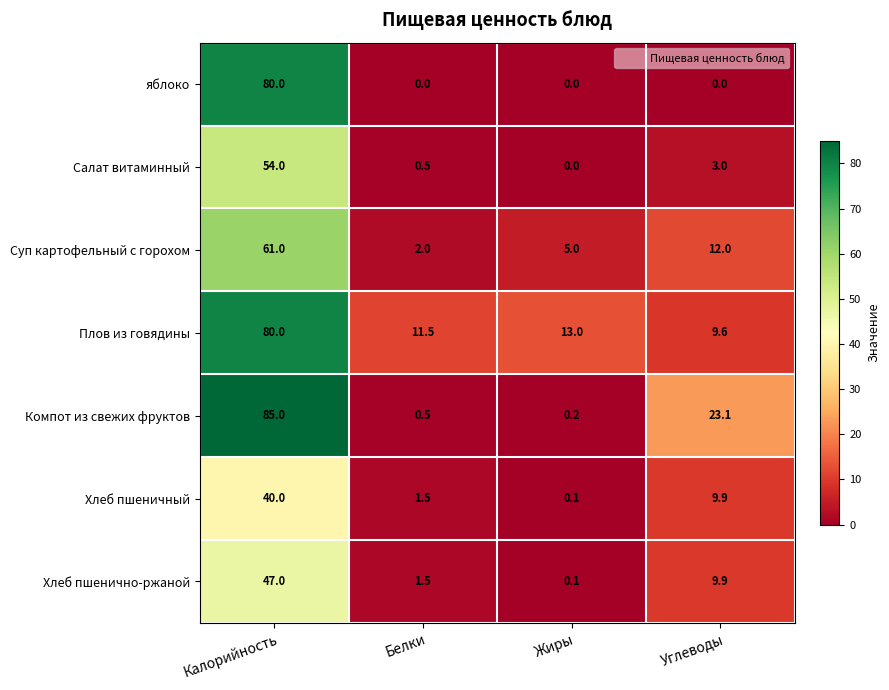

Where does the Плов из говядины series first go above 13?

Калорийность